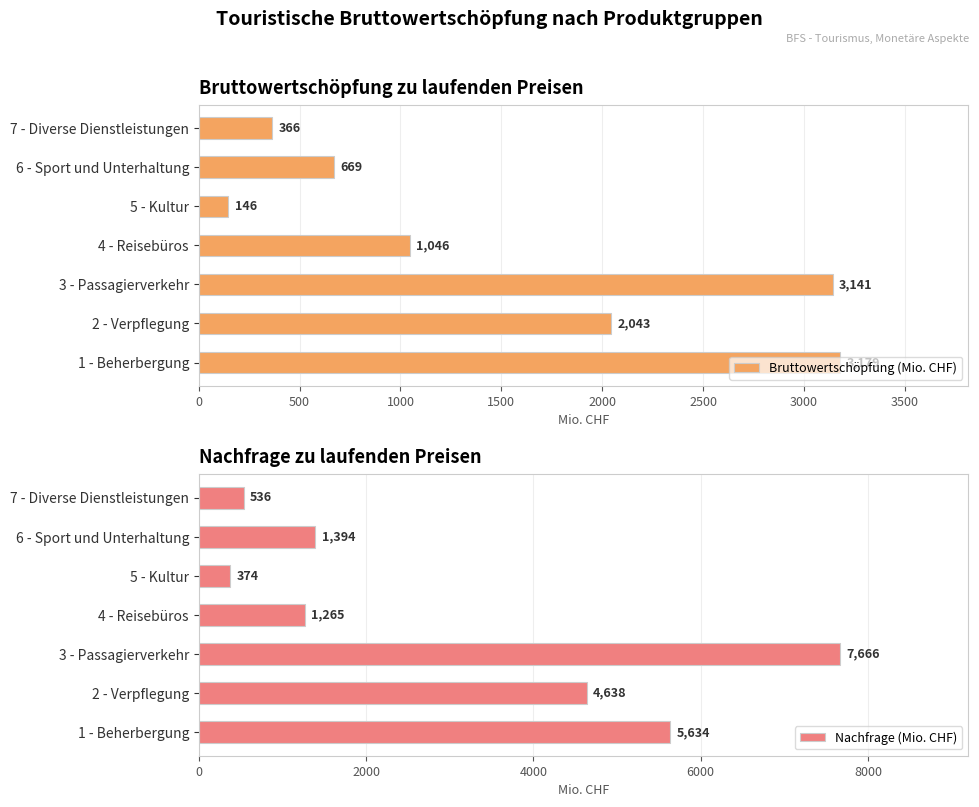

What is the lowest value of the Bruttowertschöpfung (Mio. CHF) series?

145.6